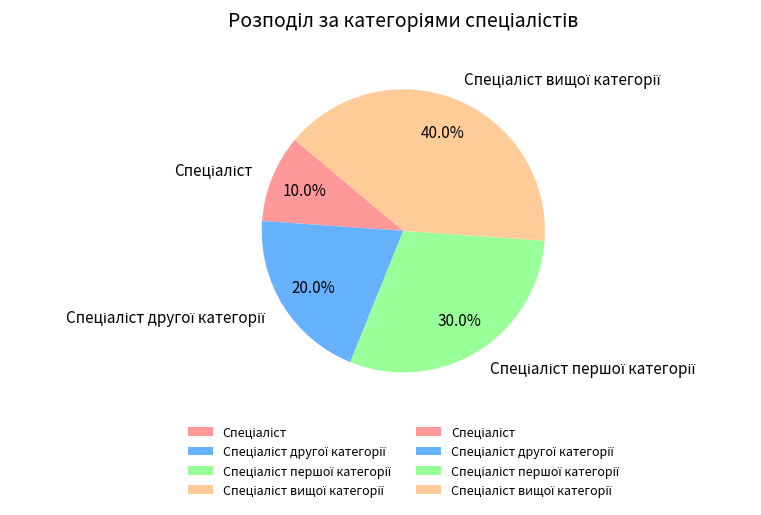

To the nearest percent, what is the difference between the largest and smallest slice percentages?

30%